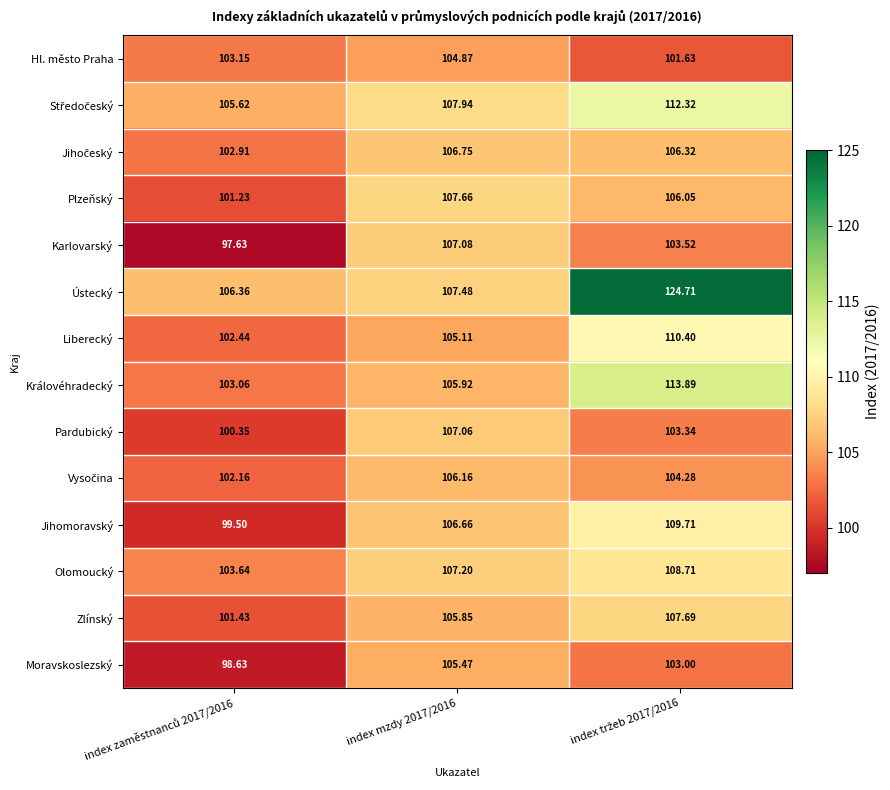

Which series has the largest total across all categories?

Ústecký